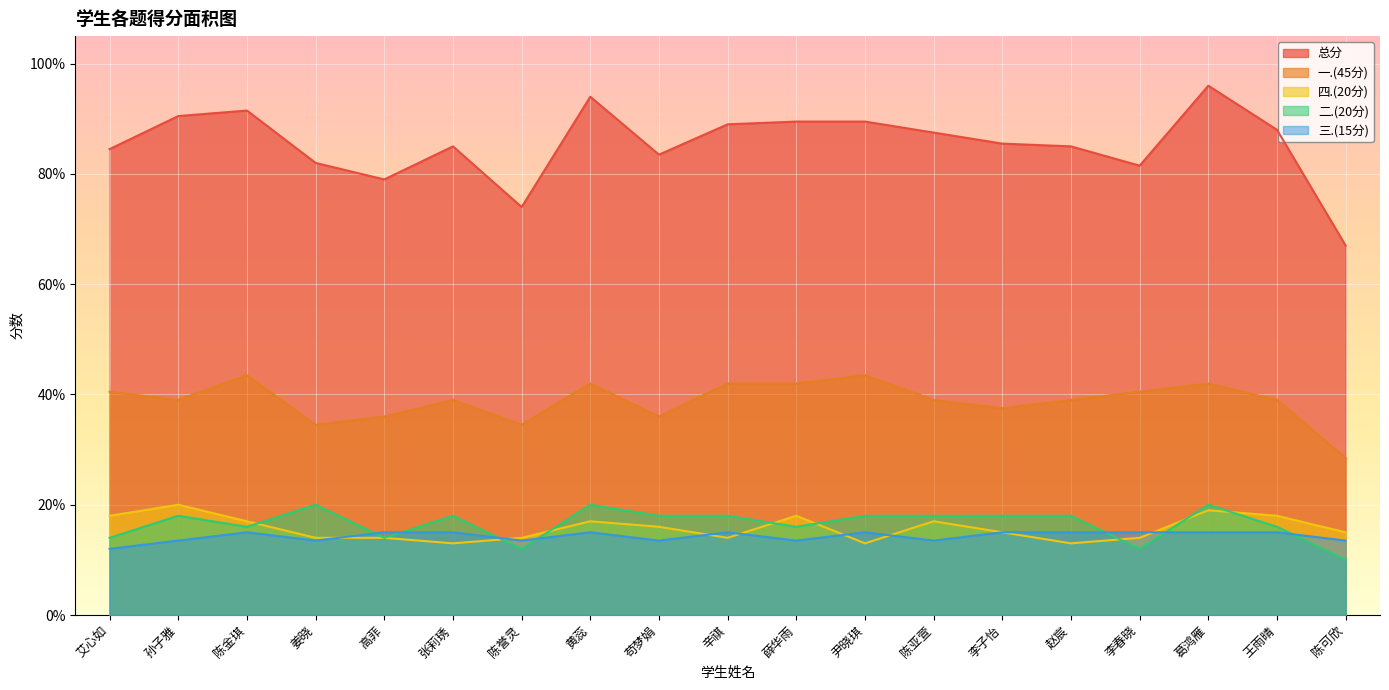

True or false: 总分 and 一.(45分) cross at least once.

False